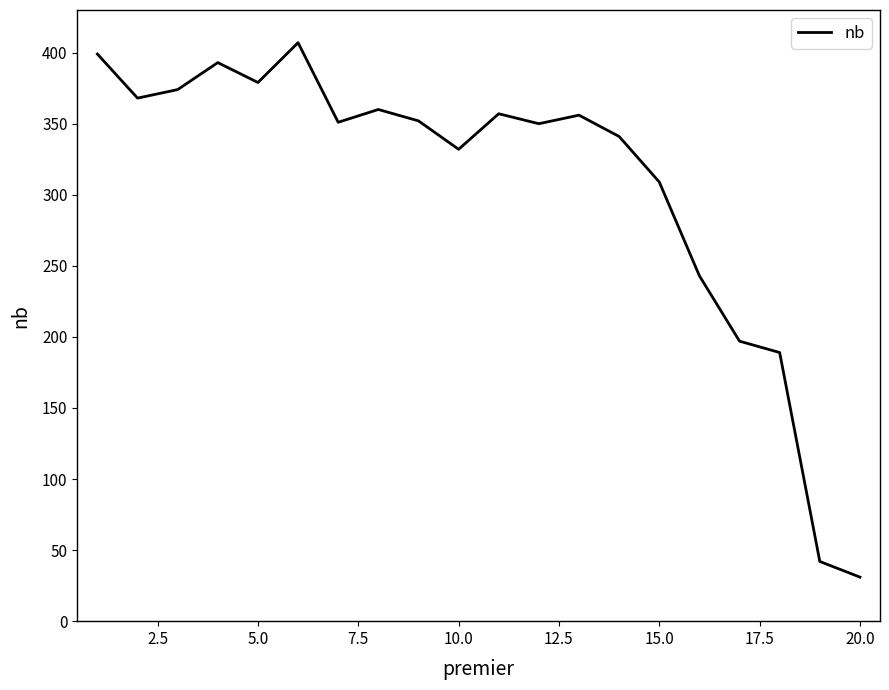

What is the smallest value displayed?

31